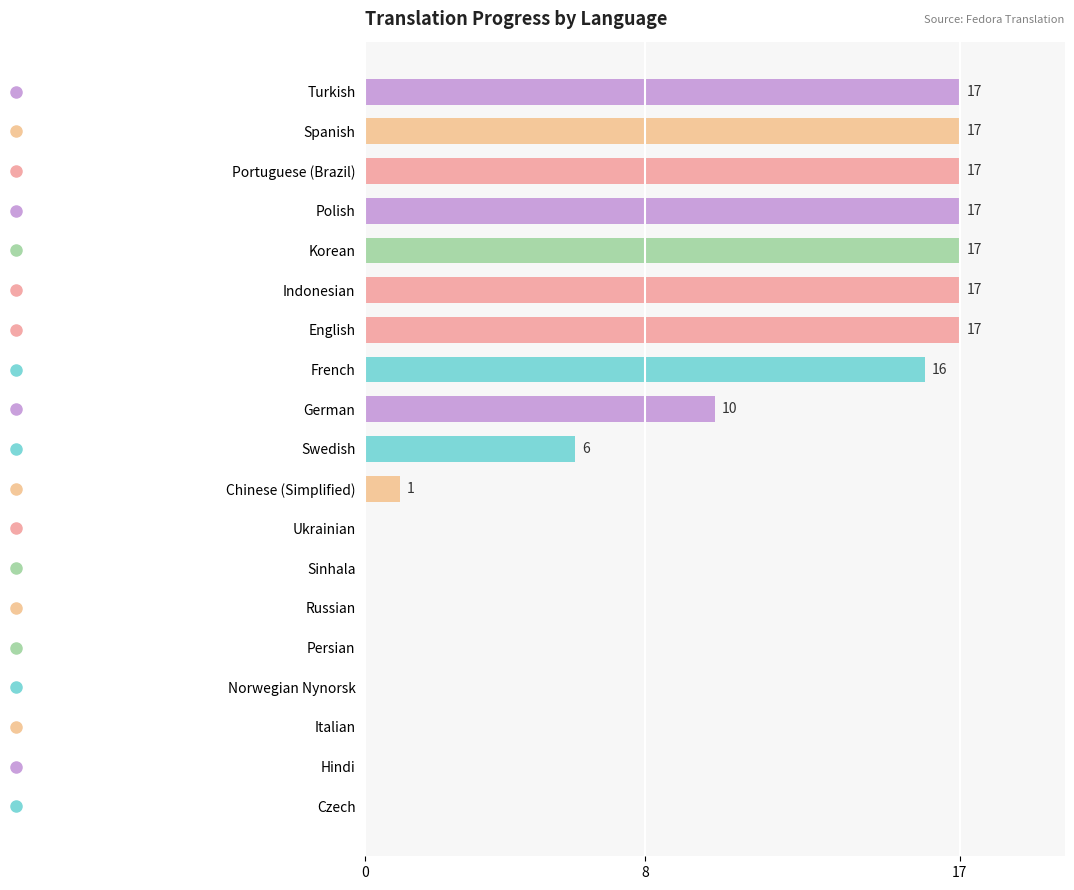

What is the sum of the values at Norwegian Nynorsk and Turkish?

17